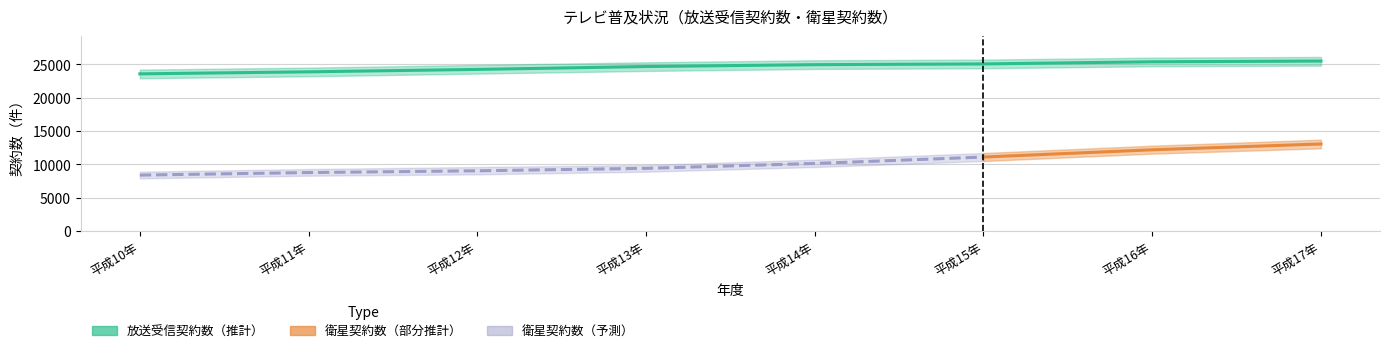

What is the greatest value displayed?

25482